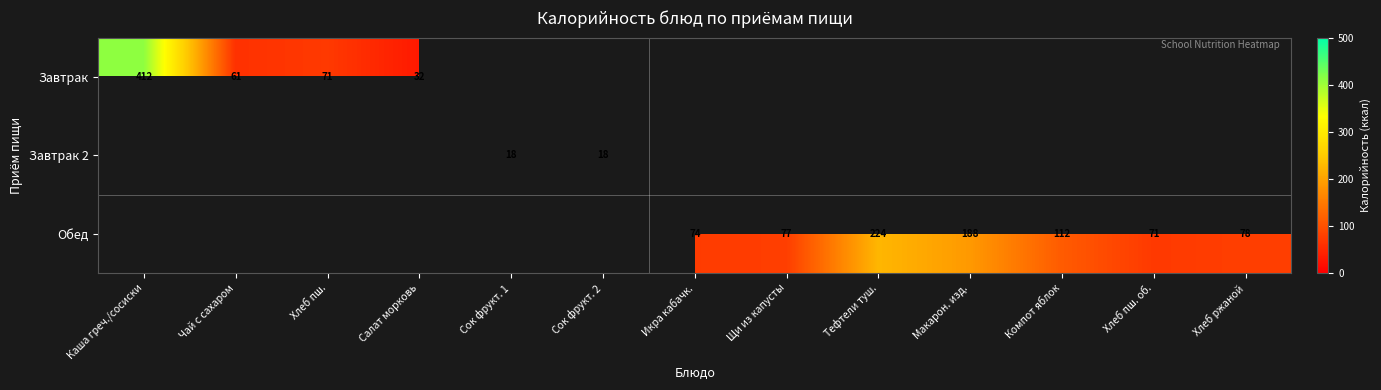

True or false: Завтрак 2 has a value of 30.6 at Сок фрукт. 2.

False